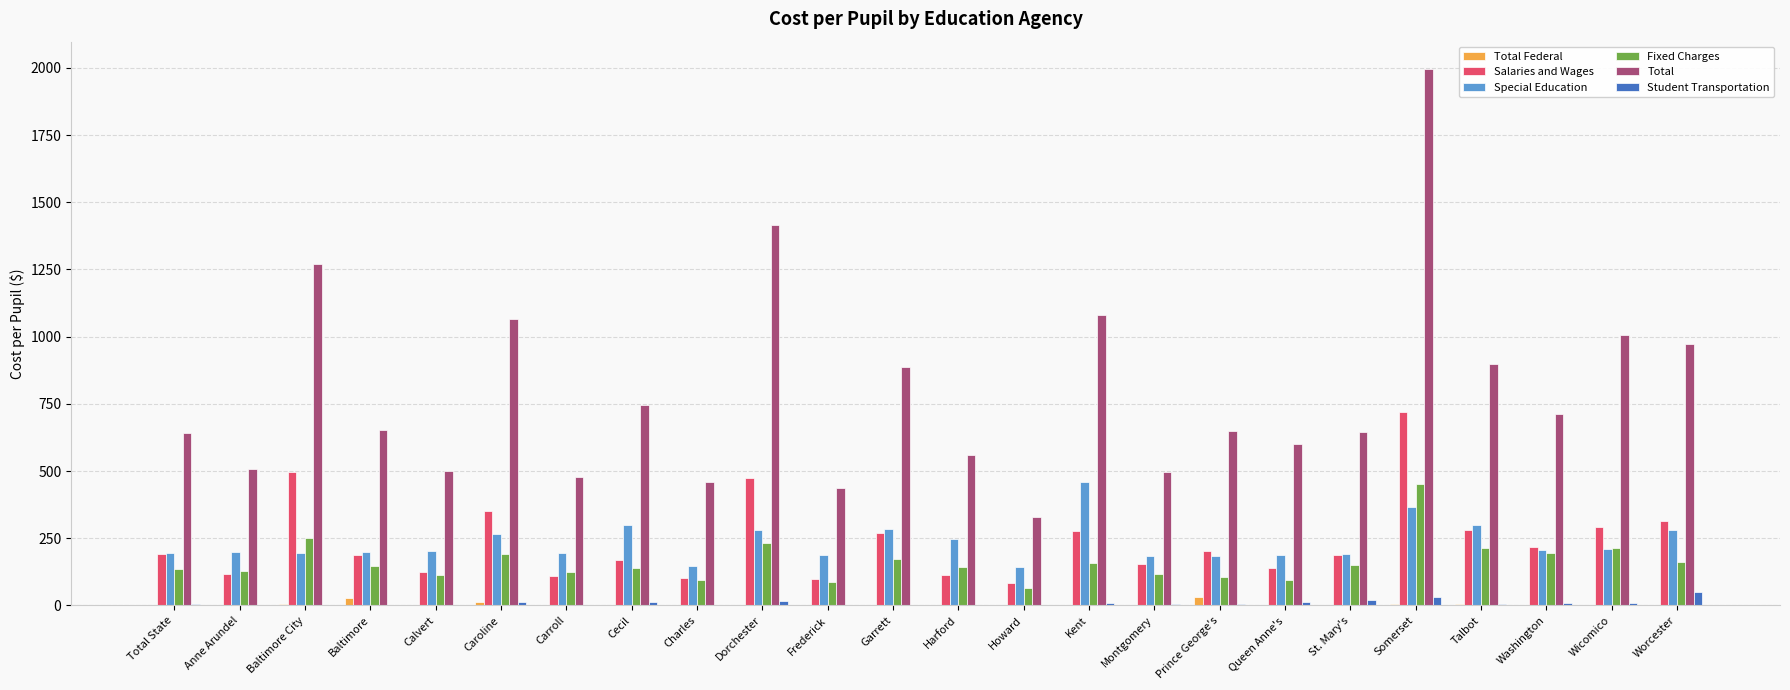

Which series has the largest range (max minus min)?

Total